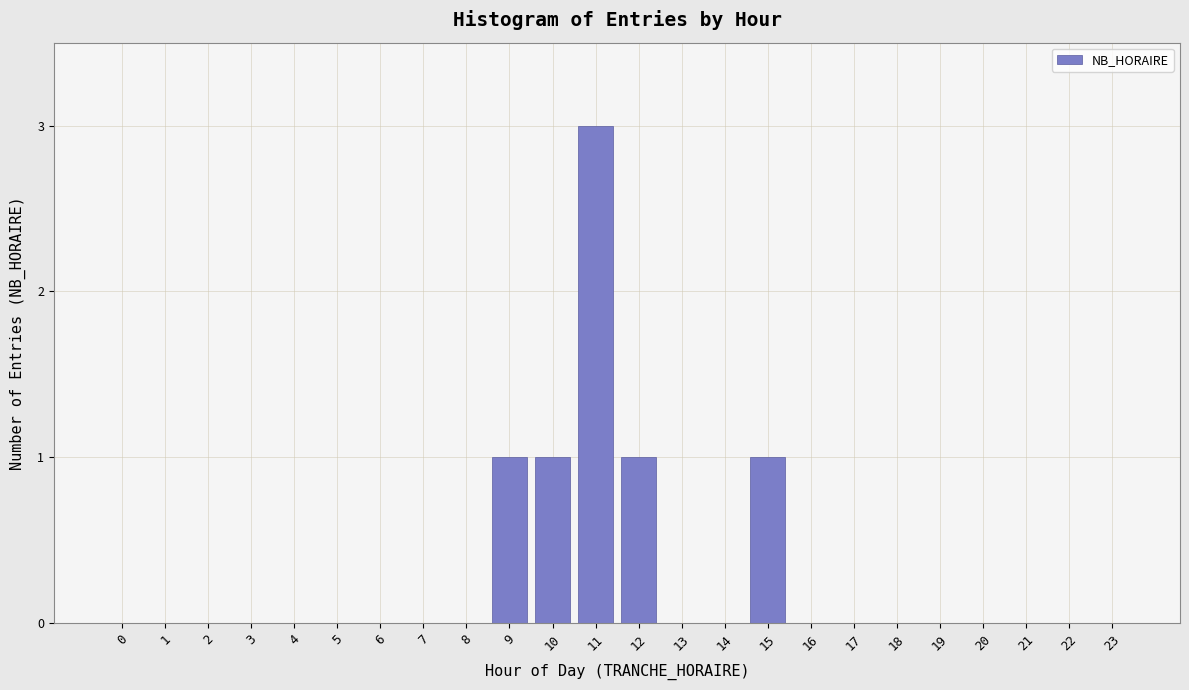

Reading left to right, extract all data points from this chart.

0=0	1=0	2=0	3=0	4=0	5=0	6=0	7=0	8=0	9=1	10=1	11=3	12=1	13=0	14=0	15=1	16=0	17=0	18=0	19=0	20=0	21=0	22=0	23=0